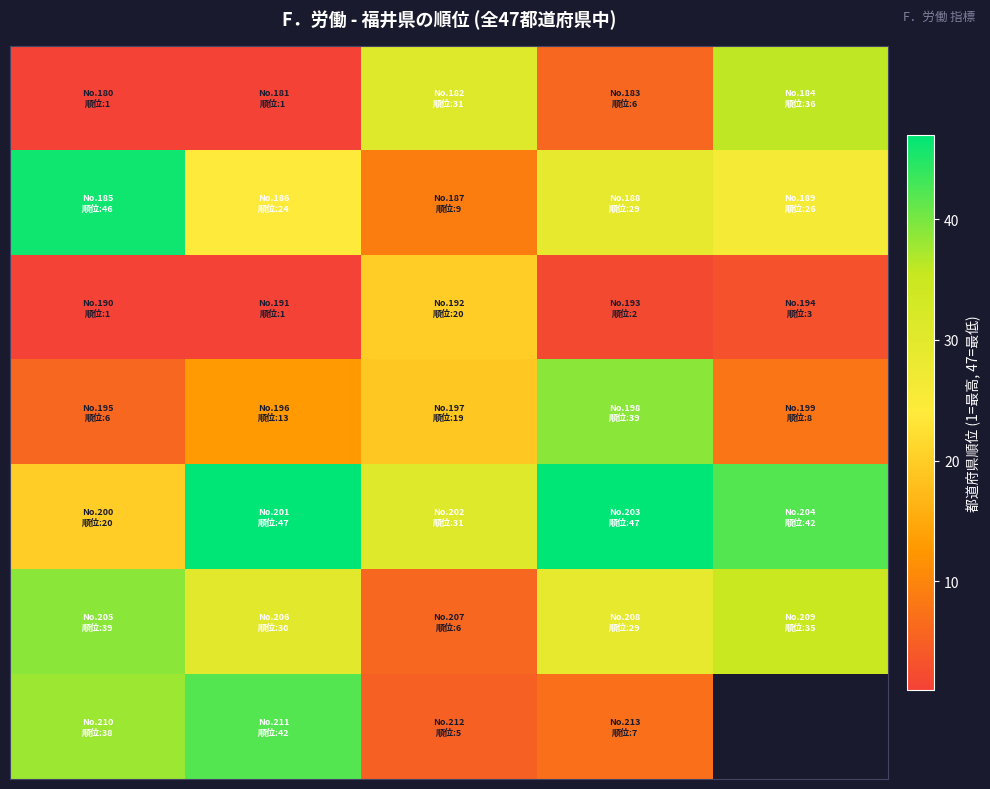

How many series are shown in this chart?

7